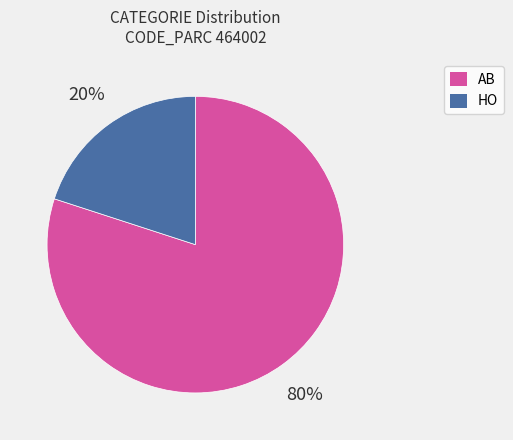

Between AB and HO, which is larger?

AB